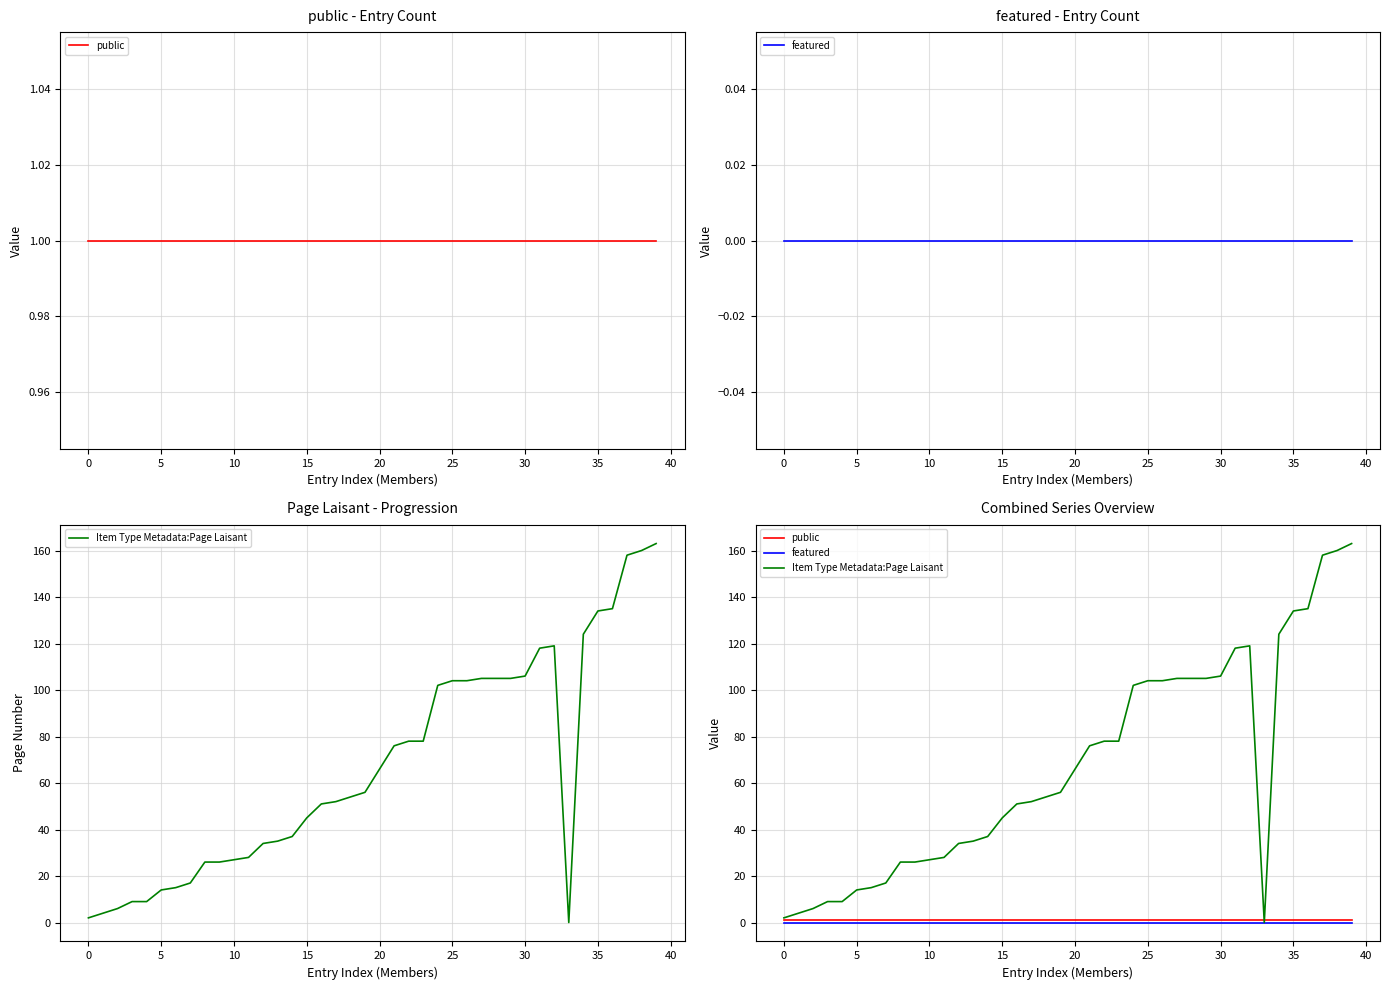

Is the value of public at 26 greater than the value of Item Type Metadata:Page Laisant at 19?

No